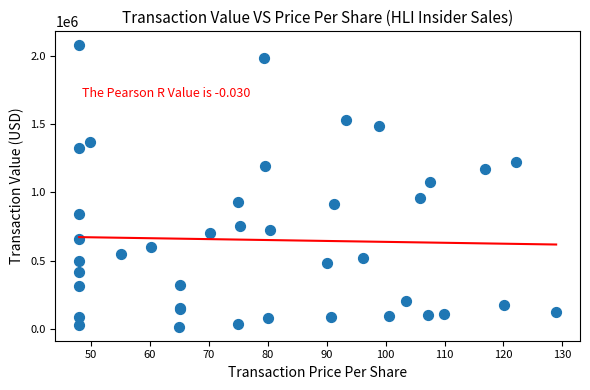

What Y value in the scatter plot is closest to 1046861?

1074800